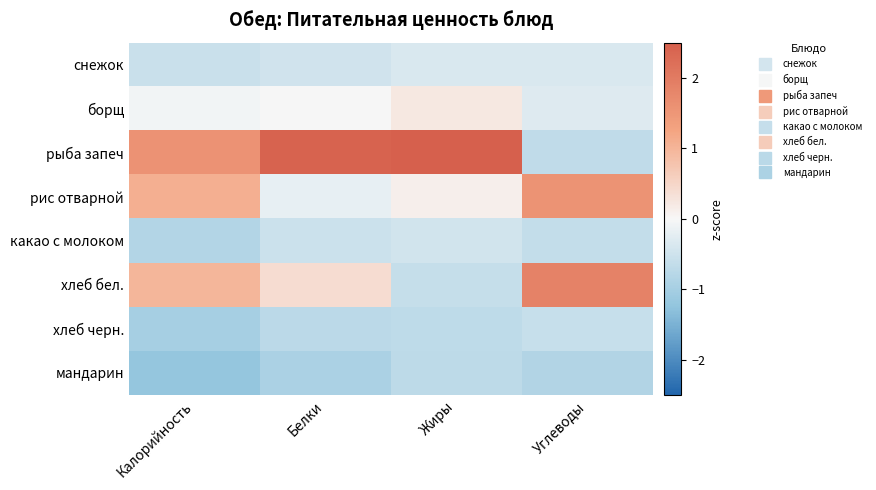

Reading right to left, extract all data points from this chart.

снежок: Углеводы=-0.4	Жиры=-0.4	Белки=-0.5	Калорийность=-0.6
борщ: Углеводы=-0.3	Жиры=0.2	Белки=0.0	Калорийность=-0.1
рыба запеч: Углеводы=-0.7	Жиры=2.5	Белки=2.4	Калорийность=1.6
рис отварной: Углеводы=1.5	Жиры=0.1	Белки=-0.2	Калорийность=1.1
какао с молоком: Углеводы=-0.6	Жиры=-0.5	Белки=-0.5	Калорийность=-0.8
хлеб бел.: Углеводы=1.9	Жиры=-0.6	Белки=0.4	Калорийность=1.0
хлеб черн.: Углеводы=-0.6	Жиры=-0.7	Белки=-0.7	Калорийность=-1.0
мандарин: Углеводы=-0.9	Жиры=-0.7	Белки=-0.9	Калорийность=-1.2